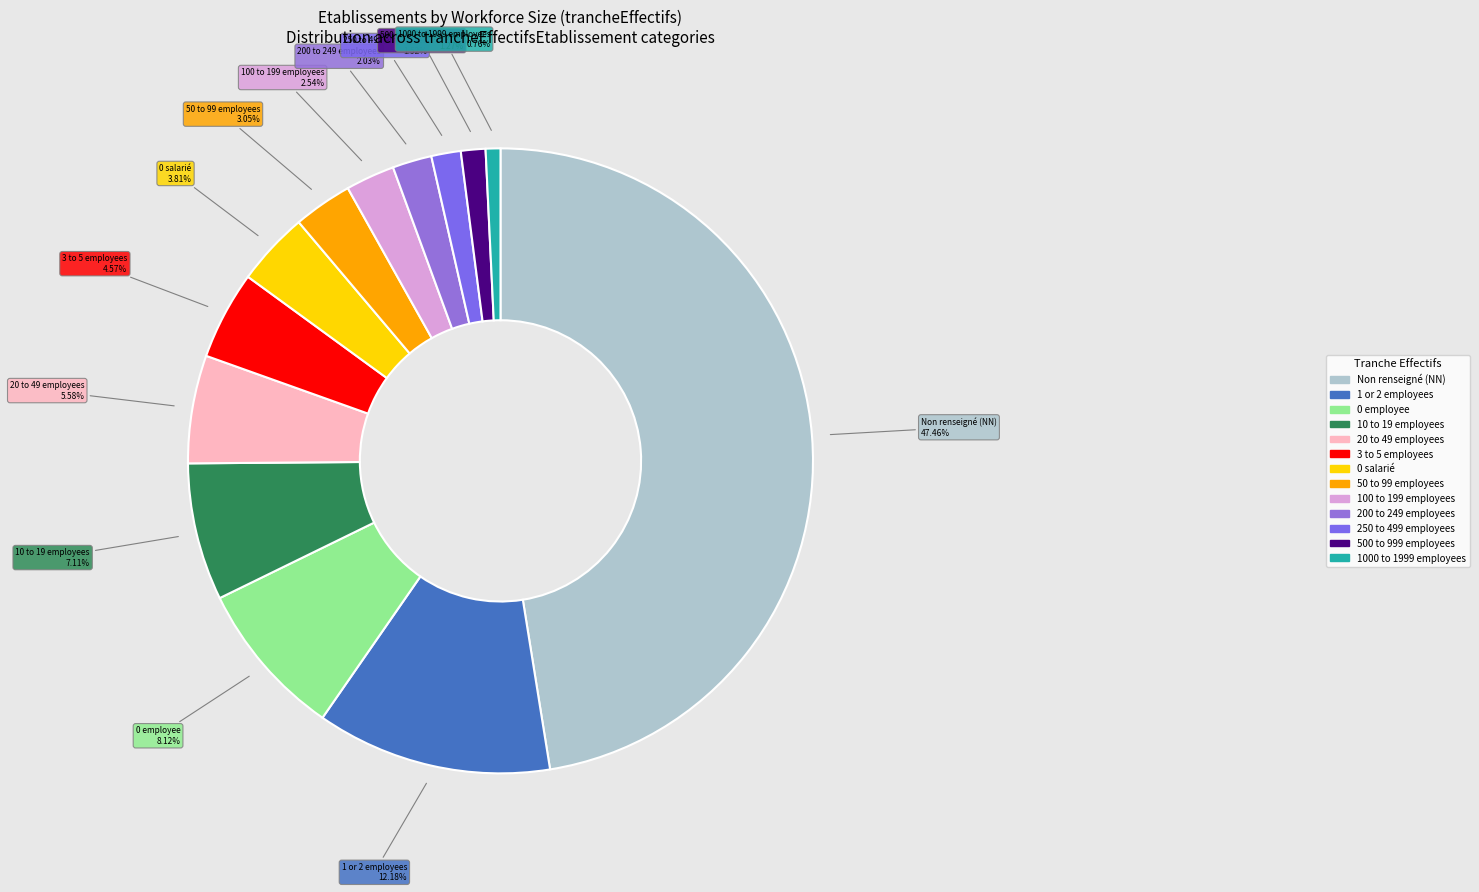

Between Non renseigné (NN) and 10 to 19 employees, which is larger?

Non renseigné (NN)